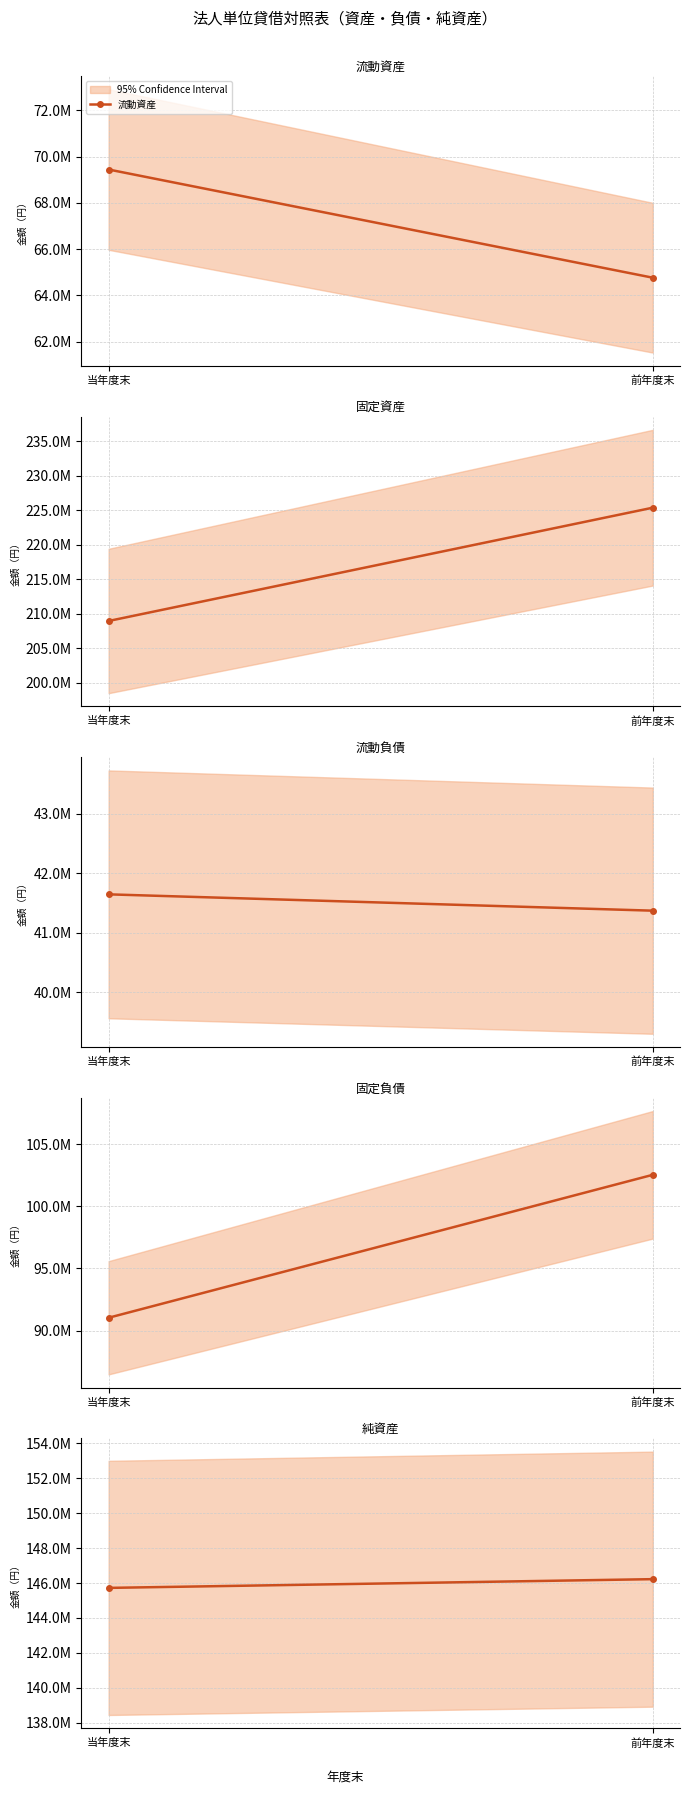

Which series has the largest range (max minus min)?

固定資産